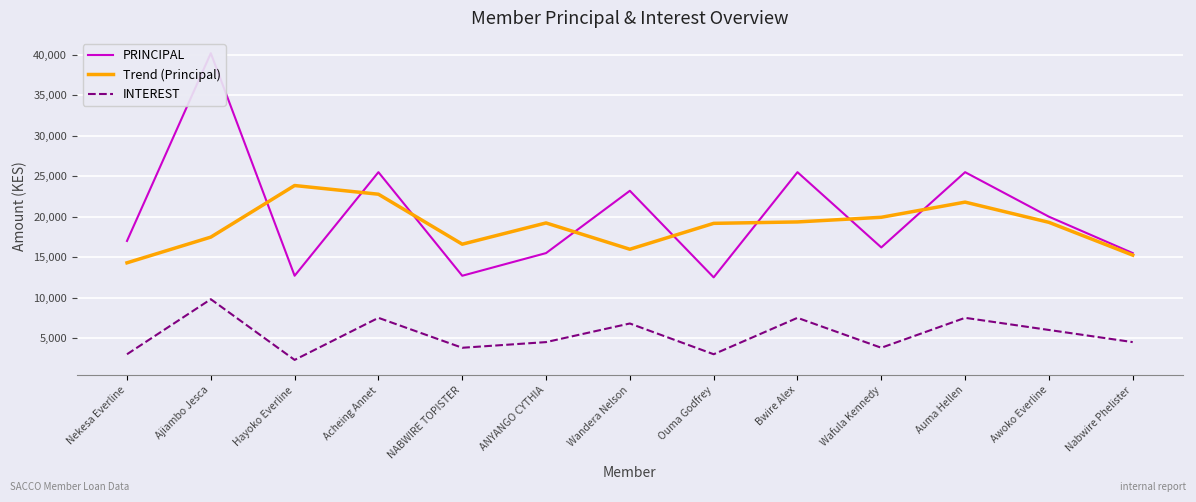

At which category does Trend (Principal) reach its first local valley?

NABWIRE TOPISTER